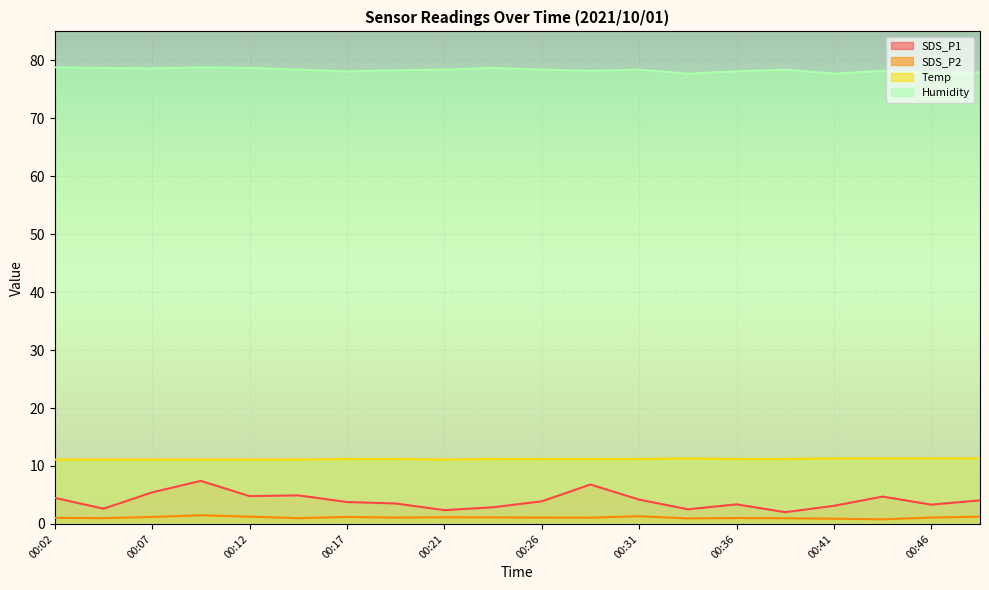

In SDS_P1, how many points are higher than both neighbors (excluding endpoints)?

5